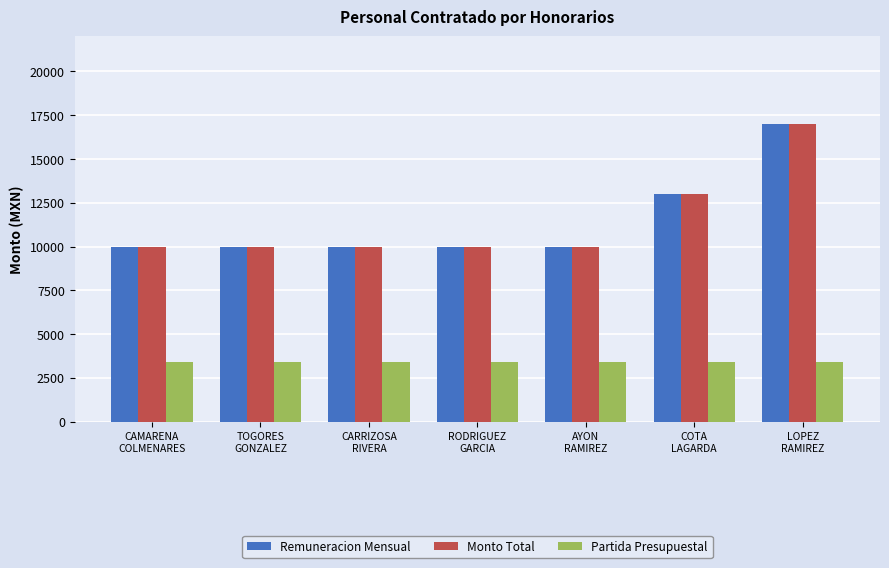

How many values in the Remuneracion Mensual series exceed 10000?

2